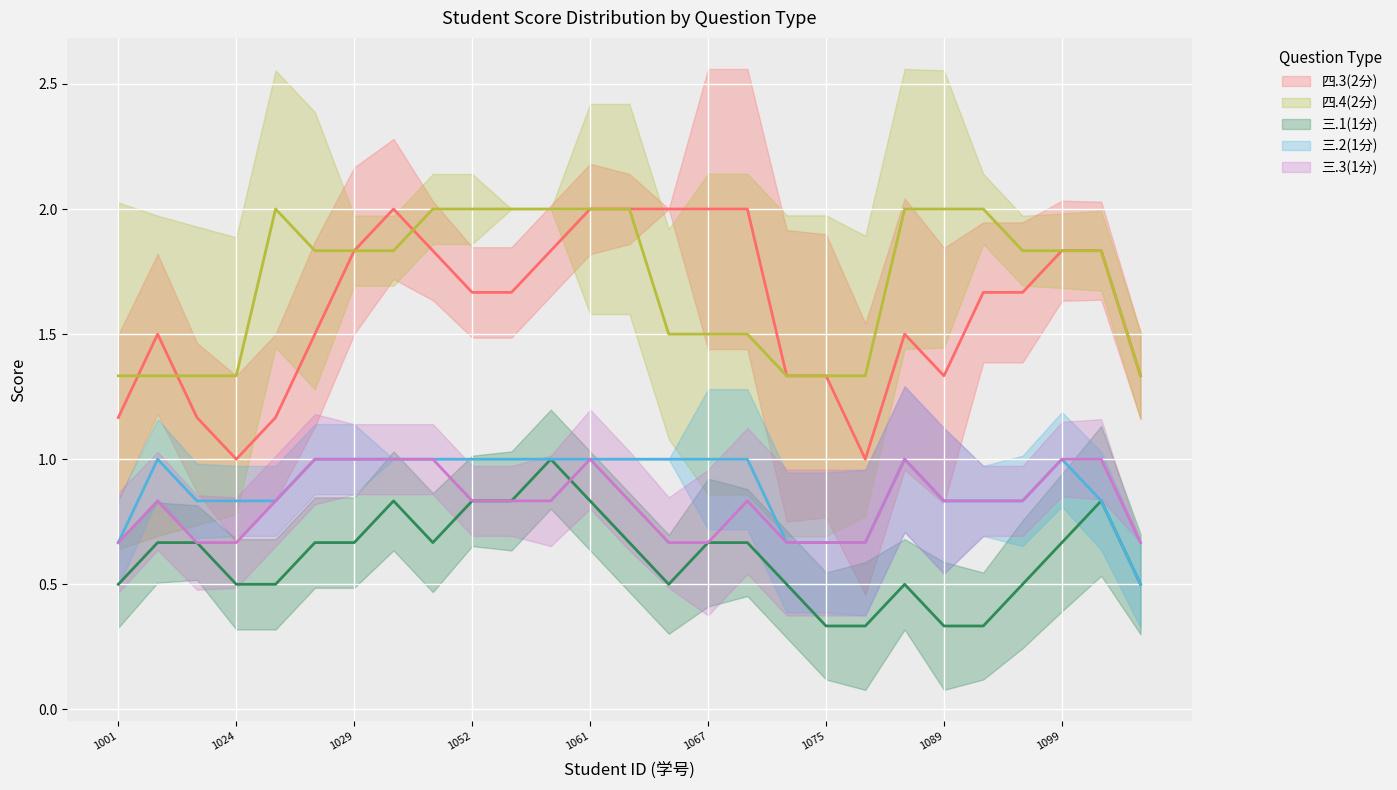

How many lines are shown in the chart?

5